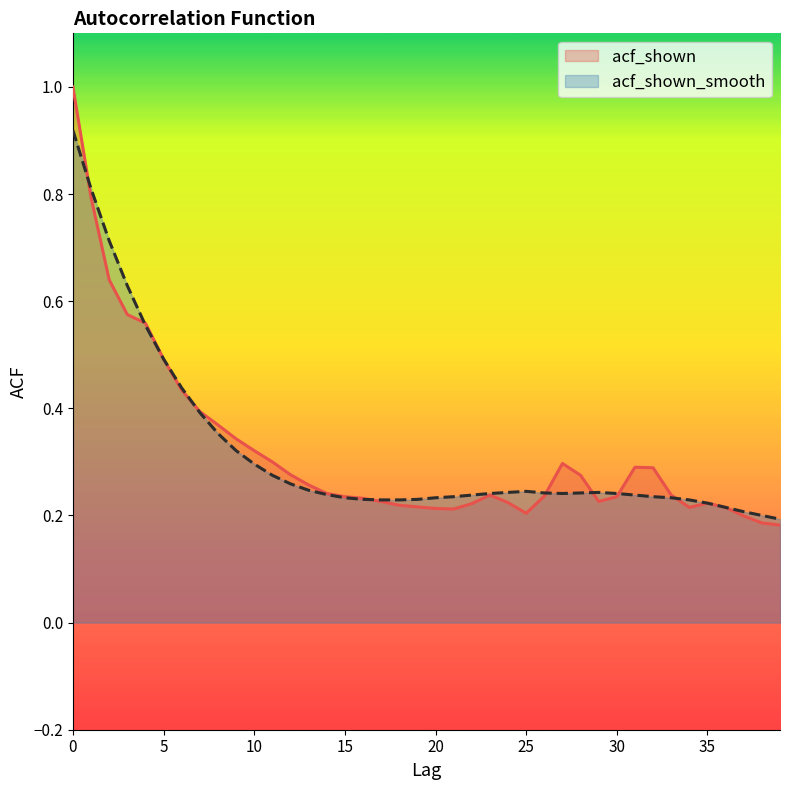

How many acf_shown values are between 0 and 1?

40